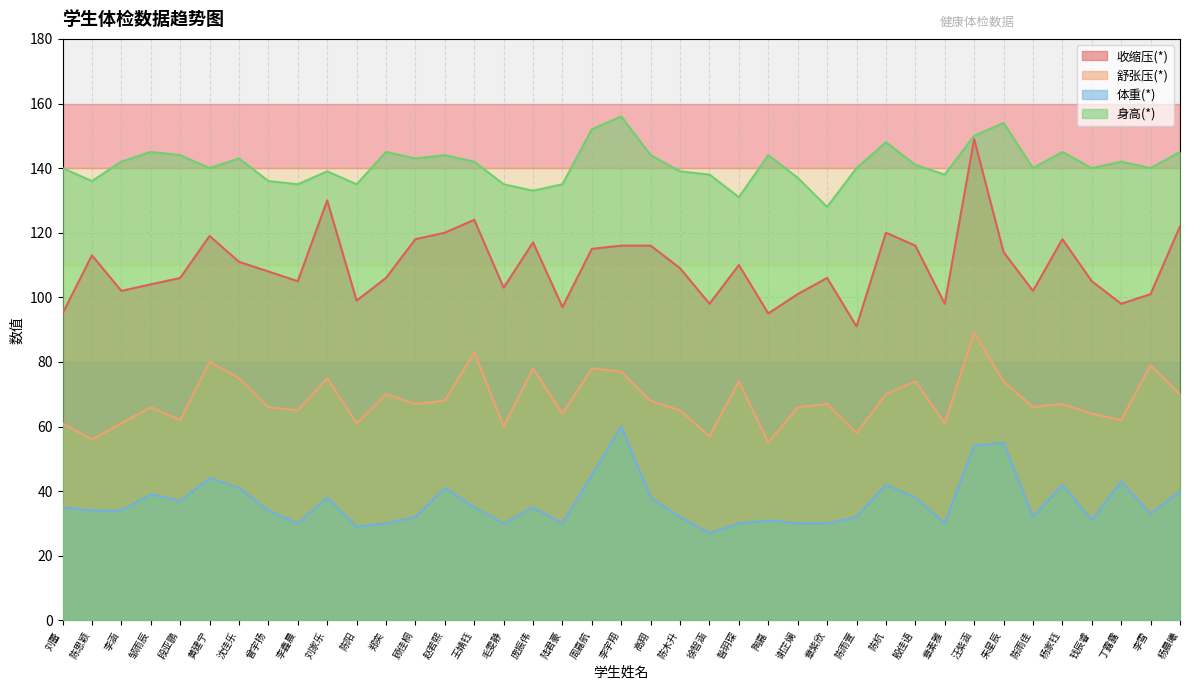

Which has a higher value, 谢芷斓 or 周嘉航?

周嘉航